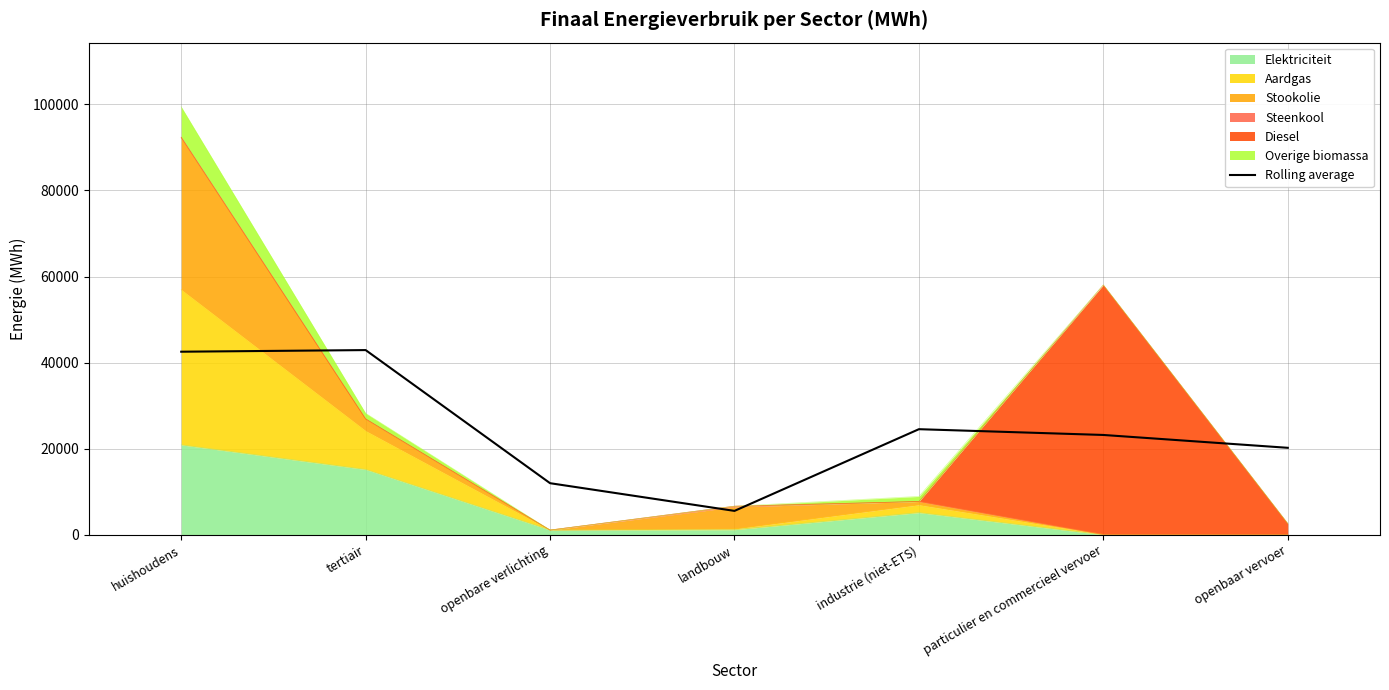

List the labels in order of value, smallest first.

landbouw, openbare verlichting, openbaar vervoer, particulier en commercieel vervoer, industrie (niet-ETS), huishoudens, tertiair